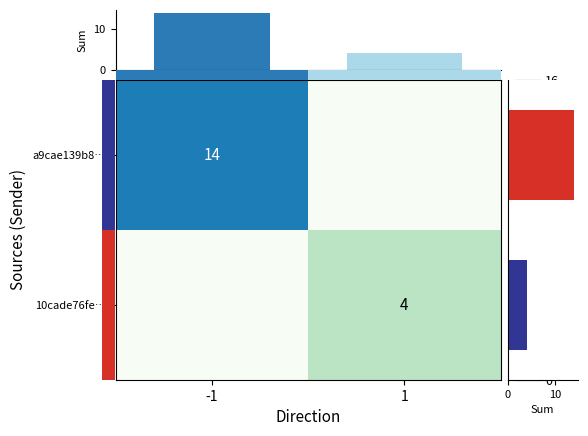

How many a9cae139b8… values are between 0 and 14?

2